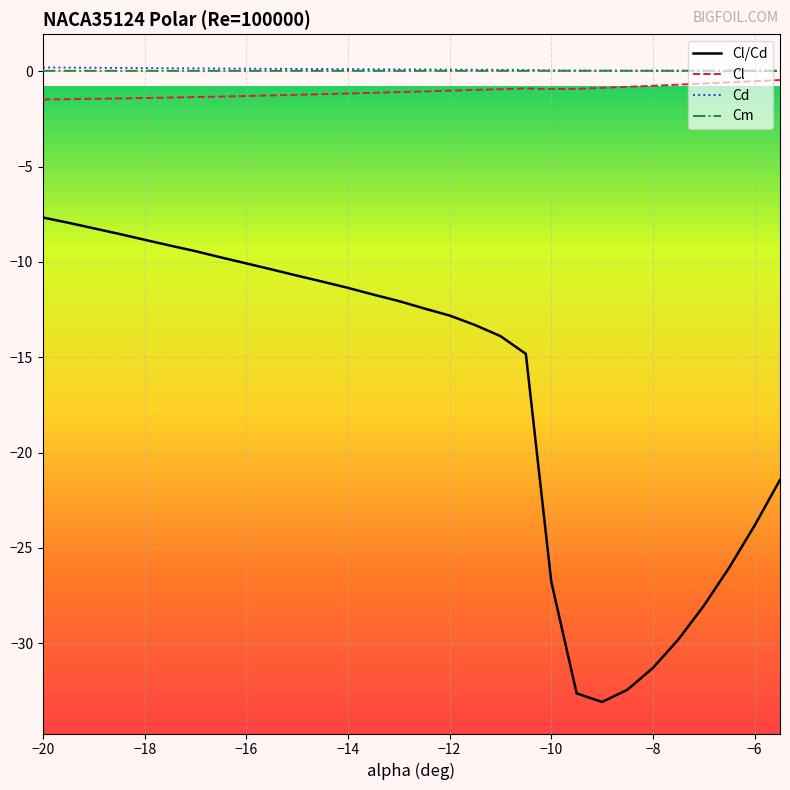

True or false: Cl/Cd and Cd cross at least once.

False